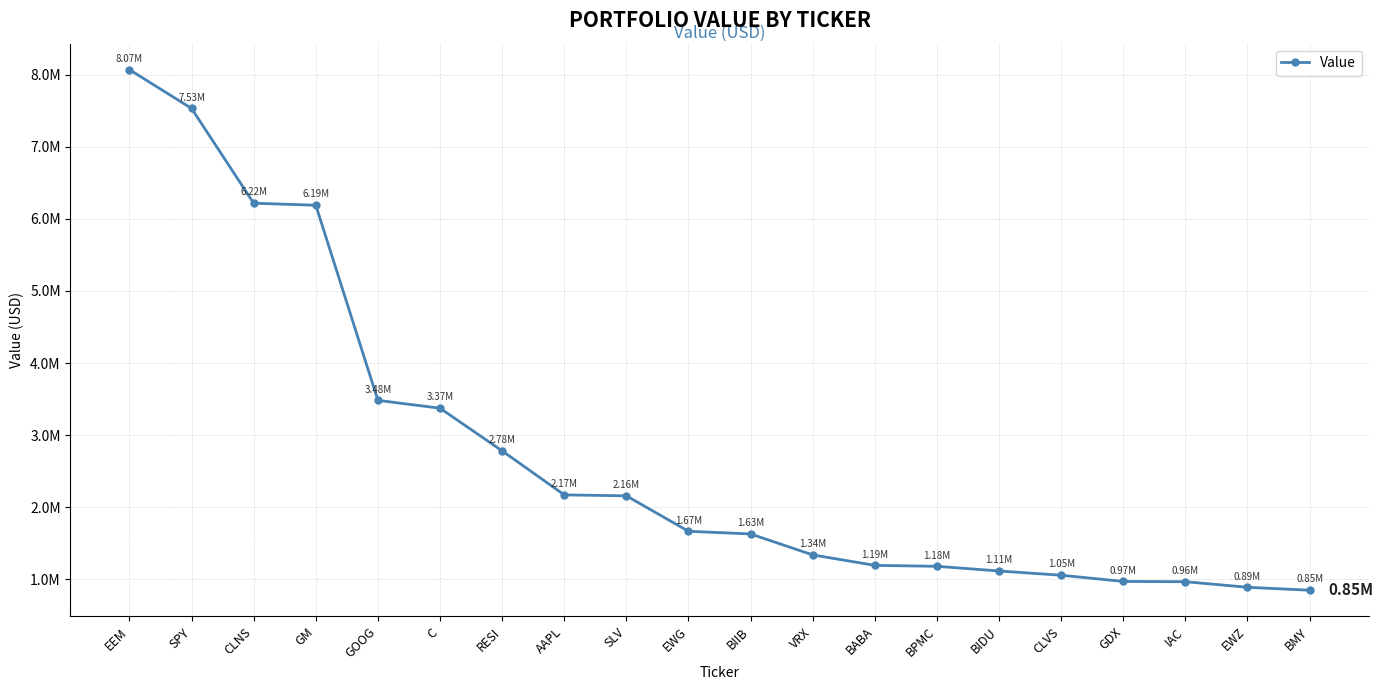

List the labels in order of value, largest first.

EEM, SPY, CLNS, GM, GOOG, C, RESI, AAPL, SLV, EWG, BIIB, VRX, BABA, BPMC, BIDU, CLVS, GDX, IAC, EWZ, BMY